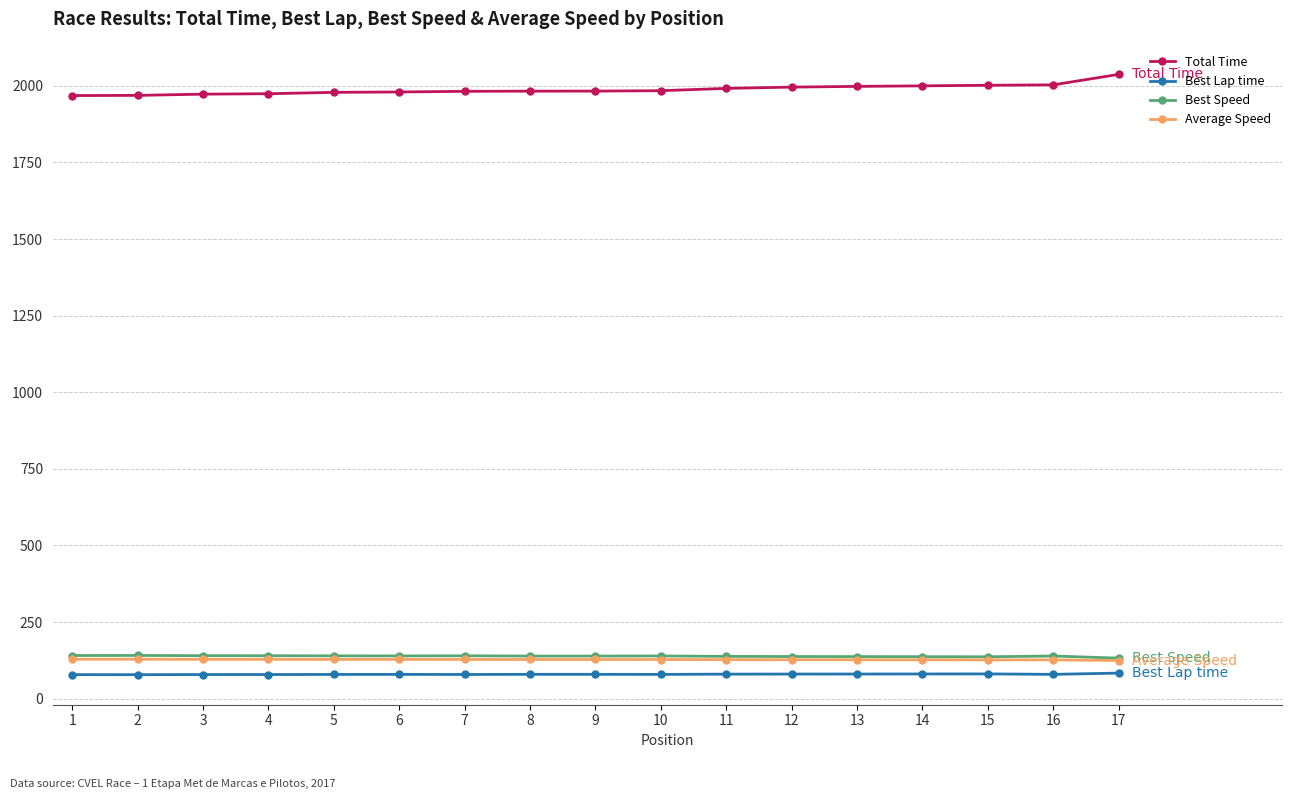

True or false: Best Lap time and Best Speed cross at least once.

False